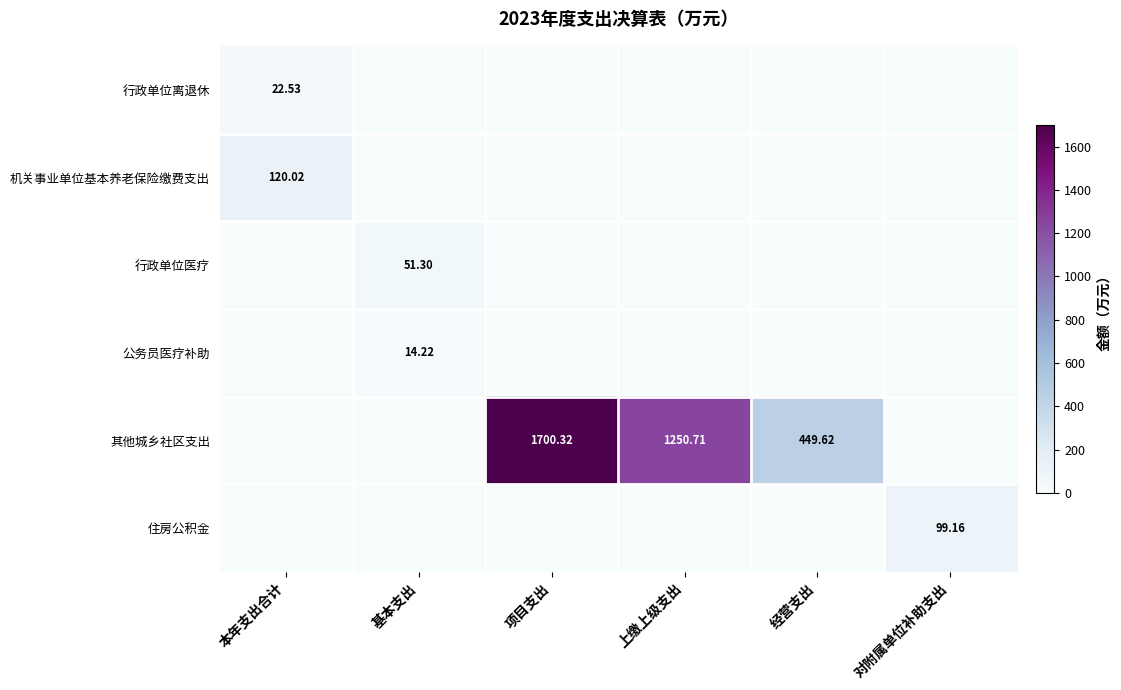

At which label does 住房公积金 reach its peak?

对附属单位补助支出